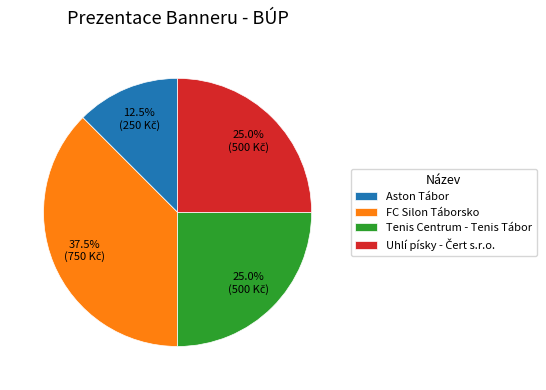

What percentage is the Tenis Centrum - Tenis Tábor slice, to the nearest percent?

25%